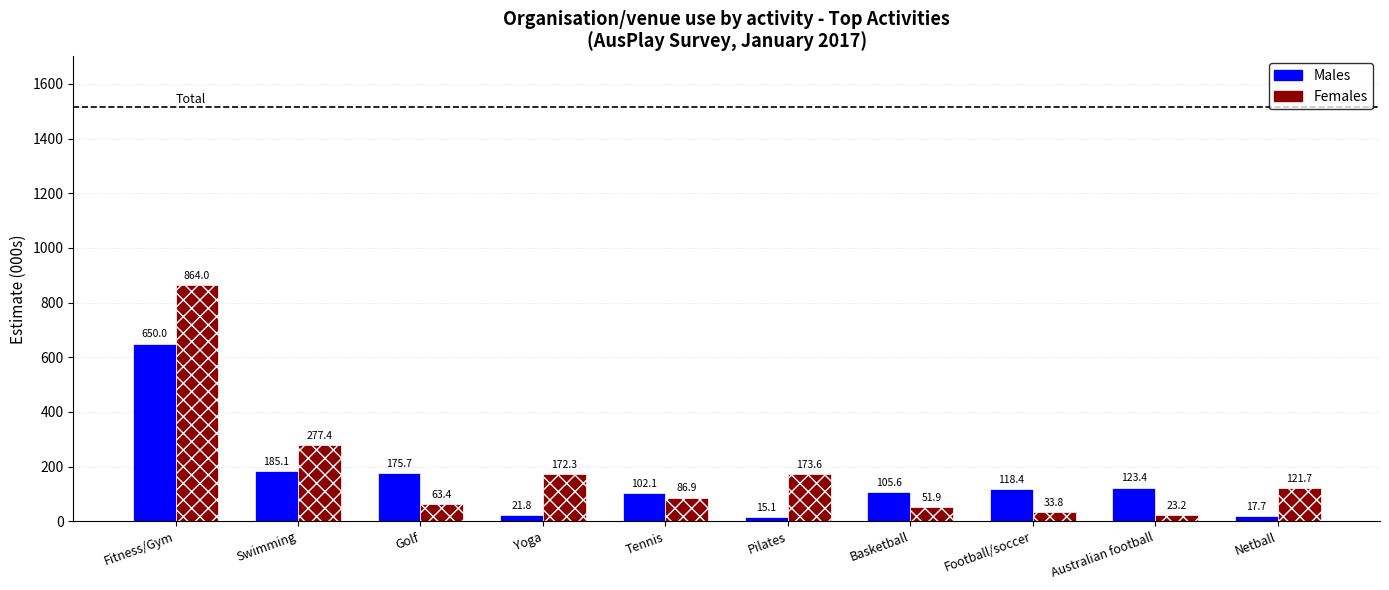

What is the value of the Males bar at the 3rd from the left?

175.7